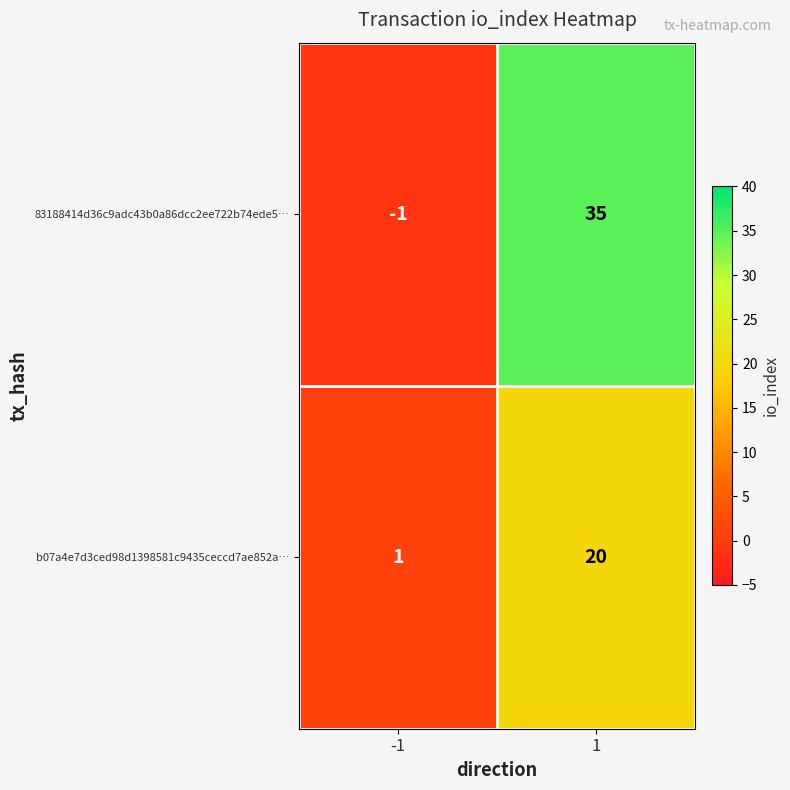

Reading right to left, transcribe all the data shown in this chart.

83188414d36c9adc43b0a86dcc2ee722b74ede5…: 35	-1
b07a4e7d3ced98d1398581c9435ceccd7ae852a…: 20	1